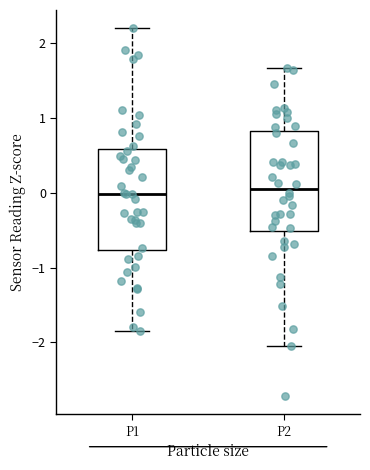

Where does the upper whisker of the box for P2 end on the y-axis? The values are not printed on the chart, so give them approximately, as read against the axis.

1.7